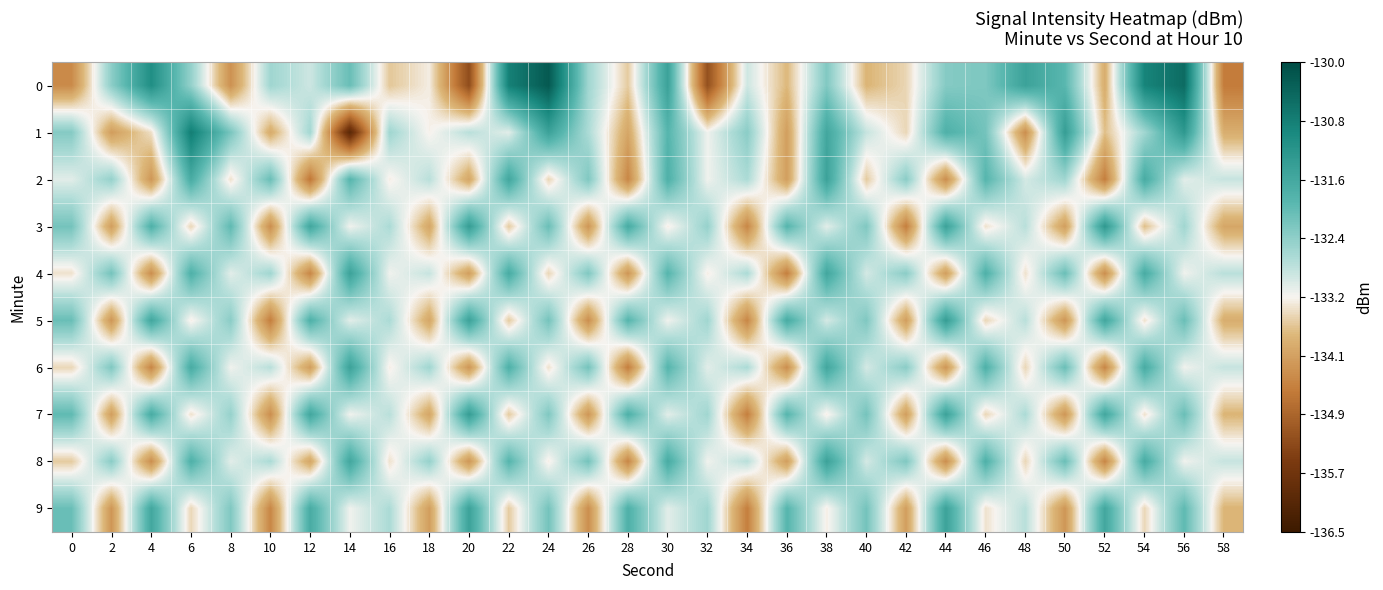

Which label corresponds to the largest value in the chart?

24